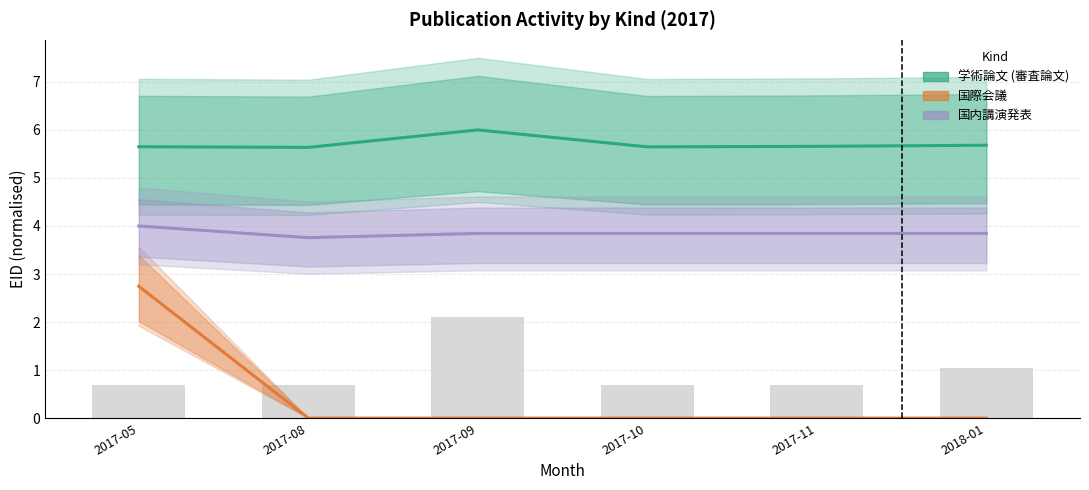

The 学術論文 (審査論文) series shows 8.2 at 2017-05. True or false?

False